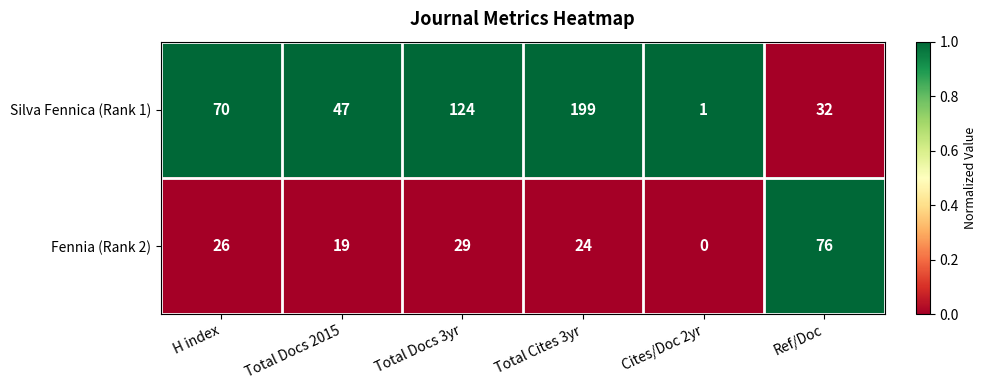

What is the difference between the highest and lowest values at Total Cites 3yr?

175